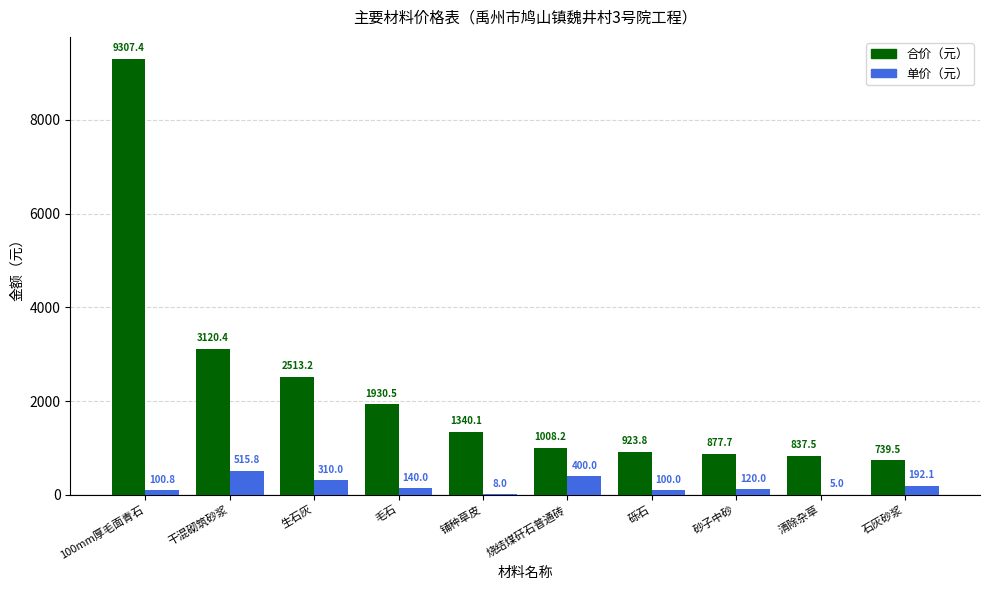

How many categories are shown in the chart?

10